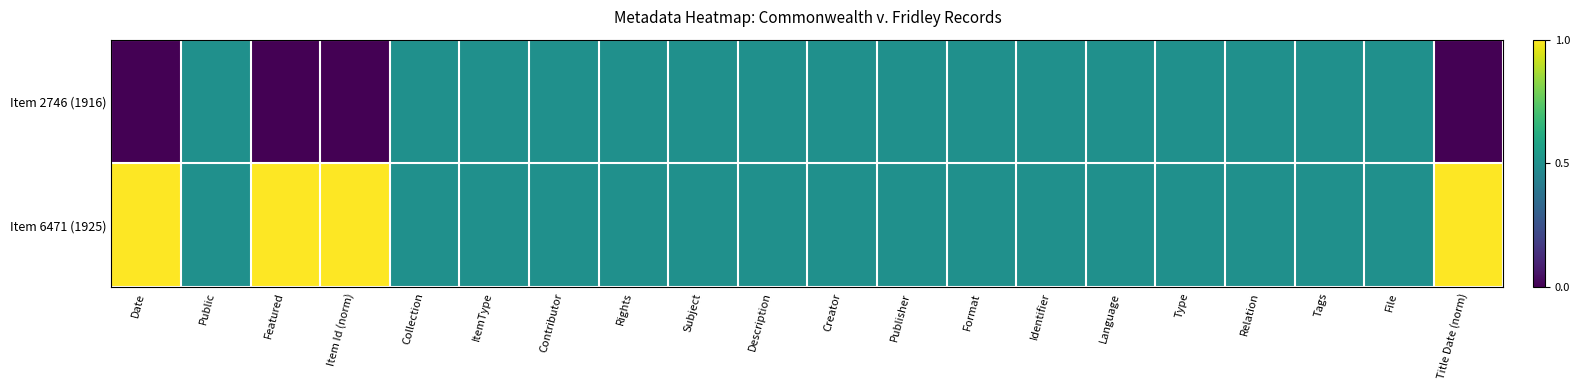

How many distinct data groups are displayed?

2